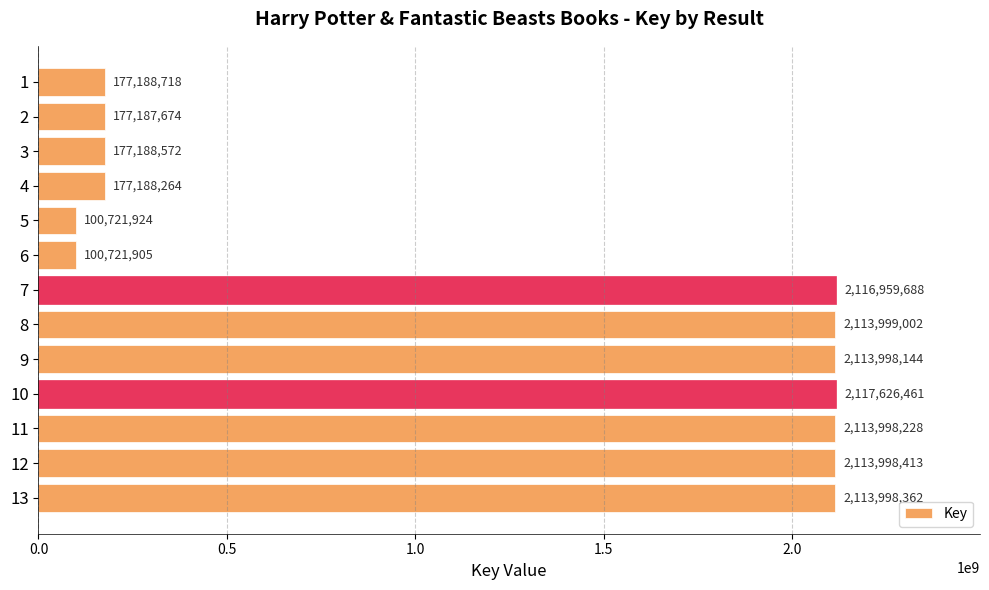

List the labels in order of value, largest first.

10, 7, 8, 12, 13, 11, 9, 1, 3, 4, 2, 5, 6